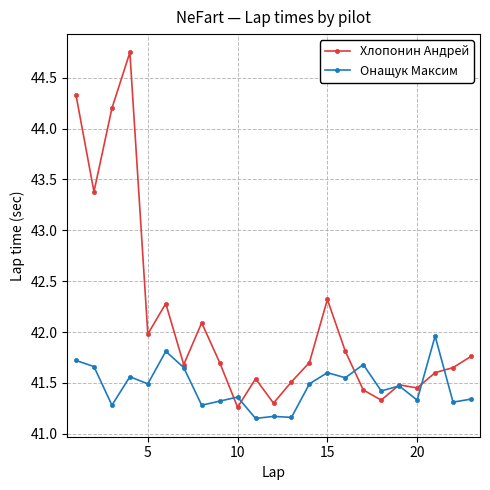

List the series in order of their peak value, lowest first.

Онащук Максим, Хлопонин Андрей